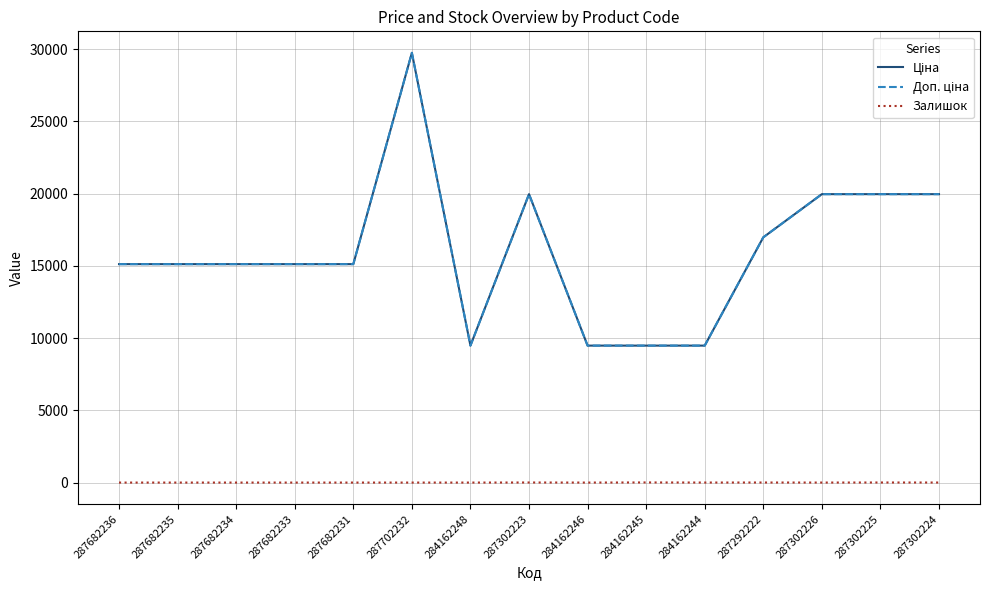

True or false: Ціна and Доп. ціна intersect in this chart.

False